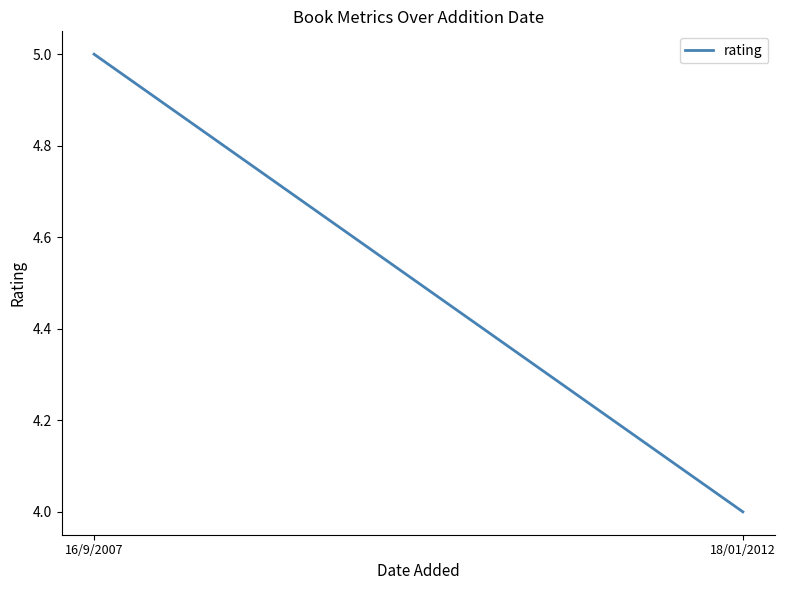

What is the sum of all values?

9